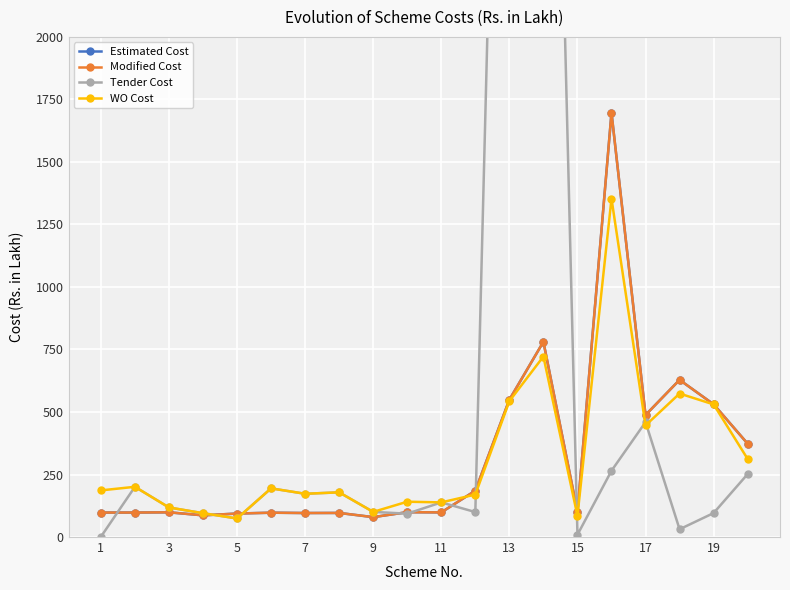

At which category does the chart reach its peak across all series?

13